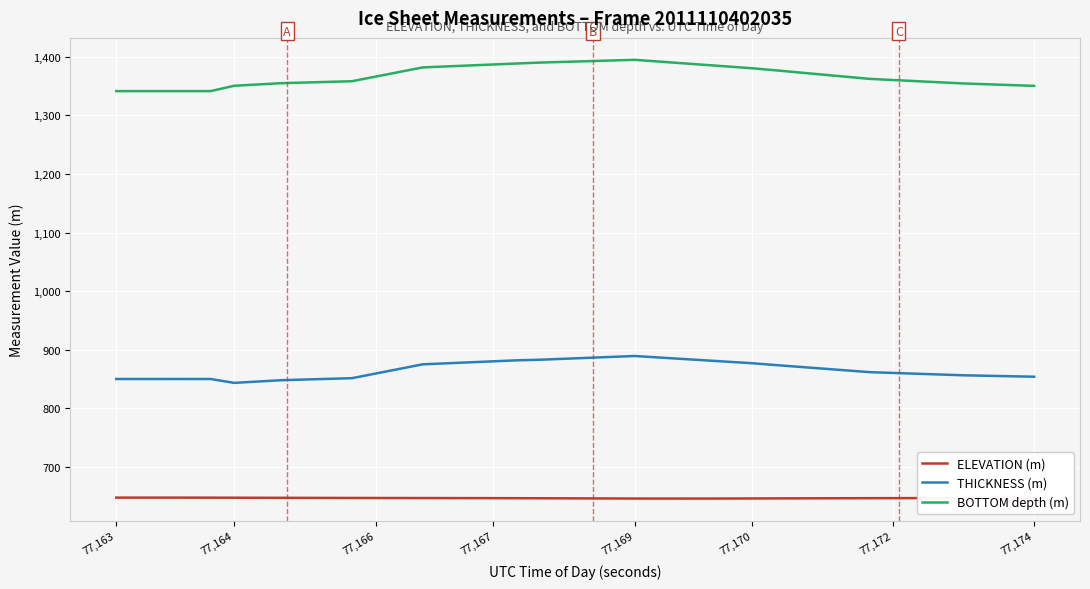

List the series in order of their peak value, lowest first.

ELEVATION (m), THICKNESS (m), BOTTOM depth (m)